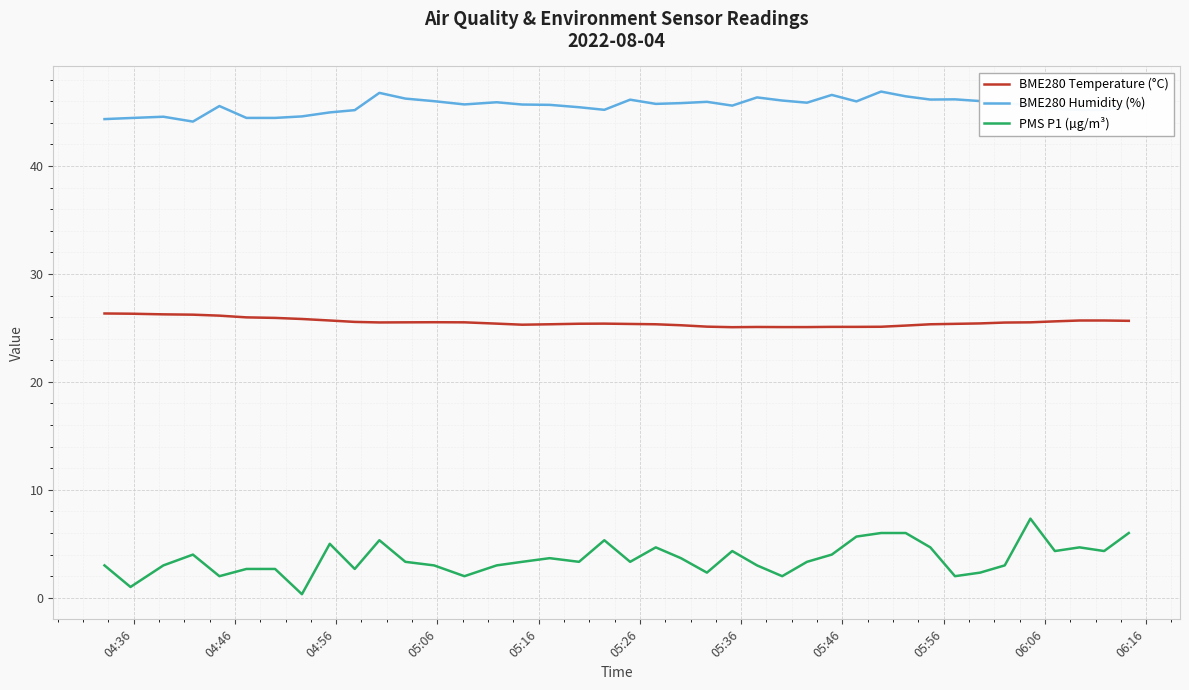

What is the difference between the maximum and minimum values in the BME280 Temperature (°C) series?

1.3